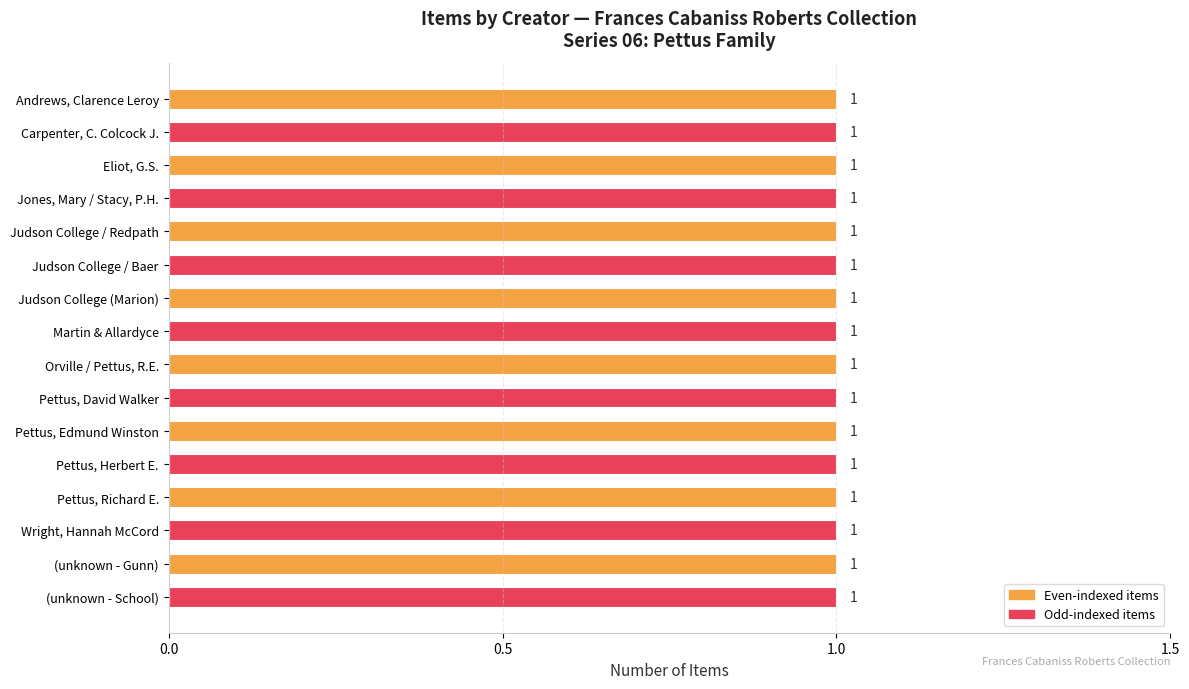

At which category does the chart reach its minimum across all series?

Andrews, Clarence Leroy